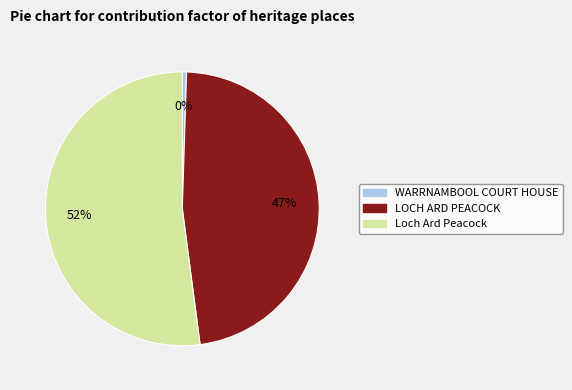

To the nearest percent, what is the average slice percentage?

33%